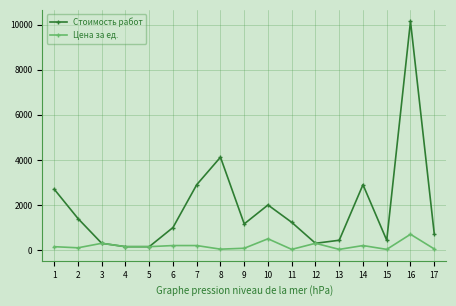

How many lines are shown in the chart?

2